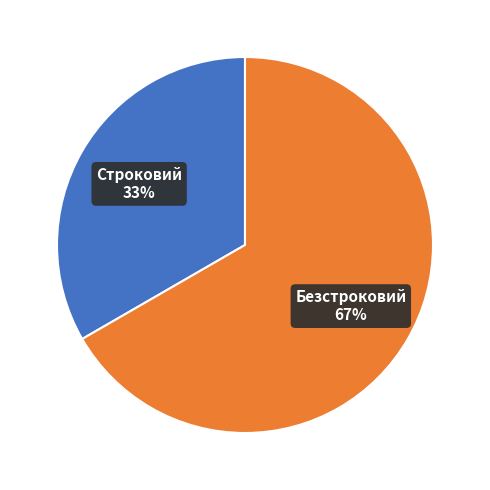

What is the largest slice in the pie chart?

Безстроковий